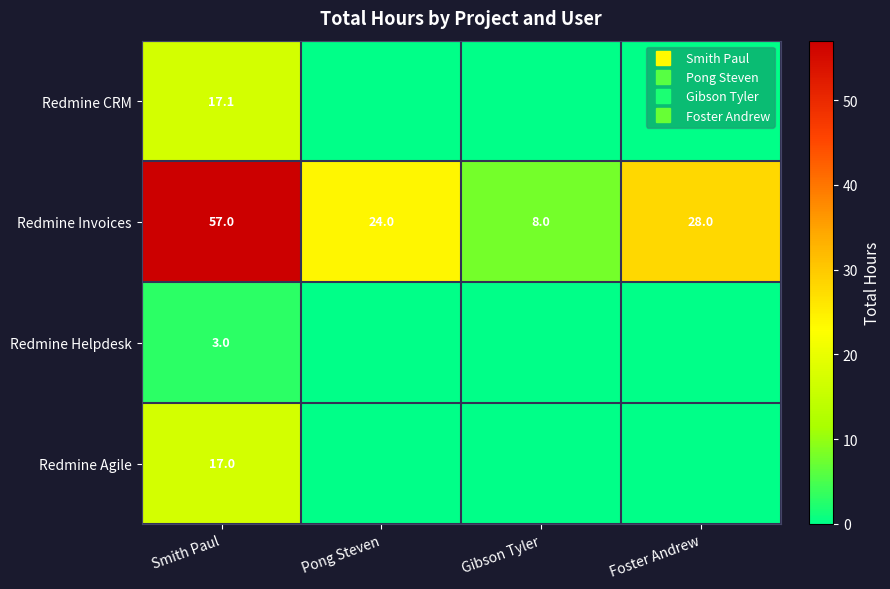

Between Foster Andrew and Gibson Tyler, which is larger?

Foster Andrew